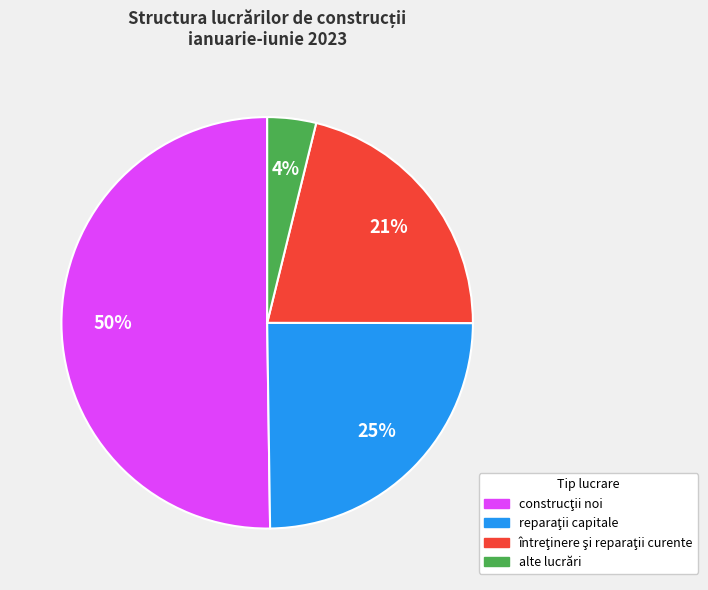

Does alte lucrări account for over 50% of the chart?

No